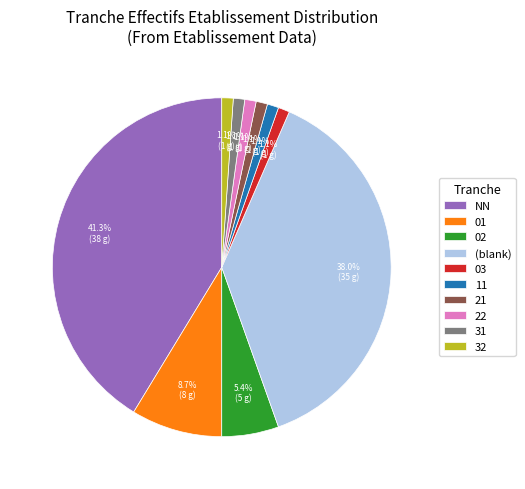

To the nearest percent, what percentage of the pie is 02?

5%